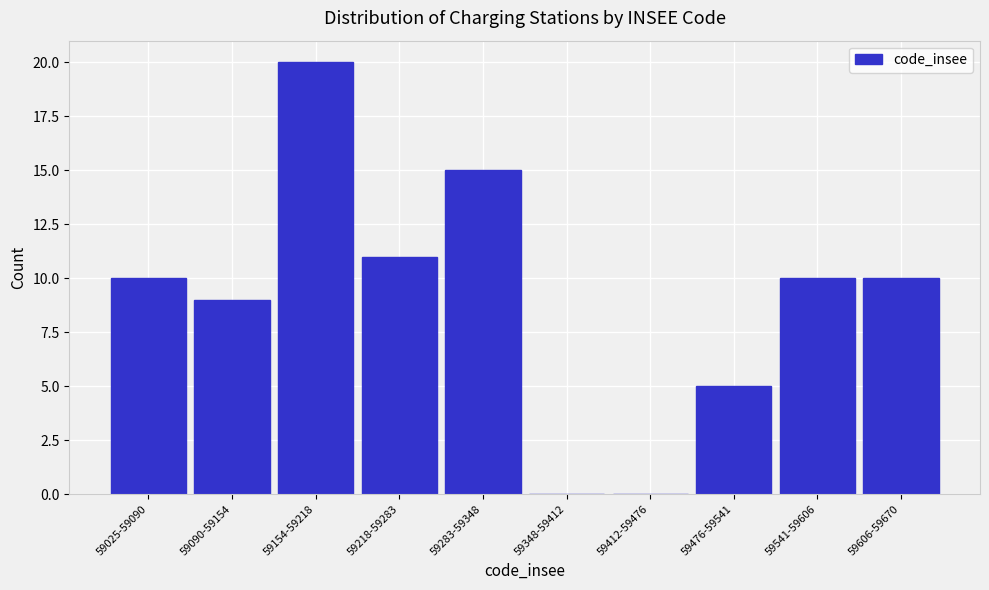

What is the sum of all values?

90